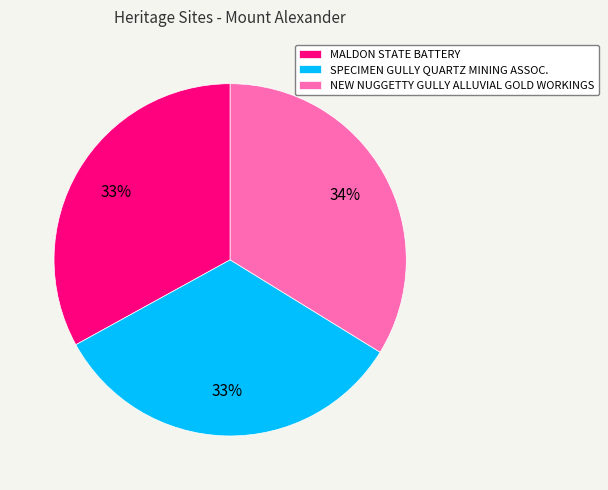

What is the ratio of the value at MALDON STATE BATTERY to the value at SPECIMEN GULLY QUARTZ MINING ASSOC.?

1.0